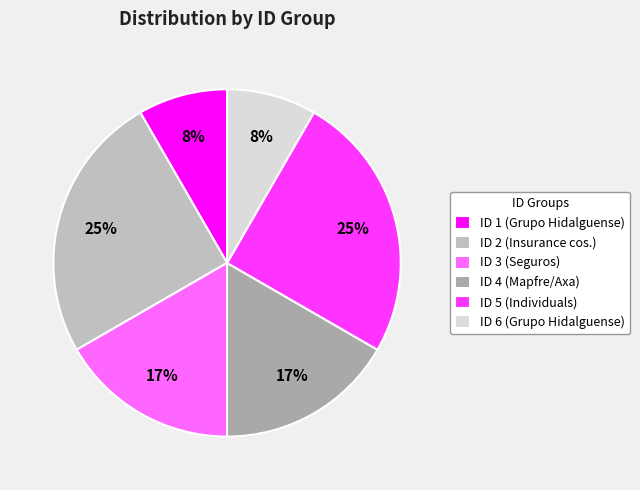

How many segments does this pie chart have?

6